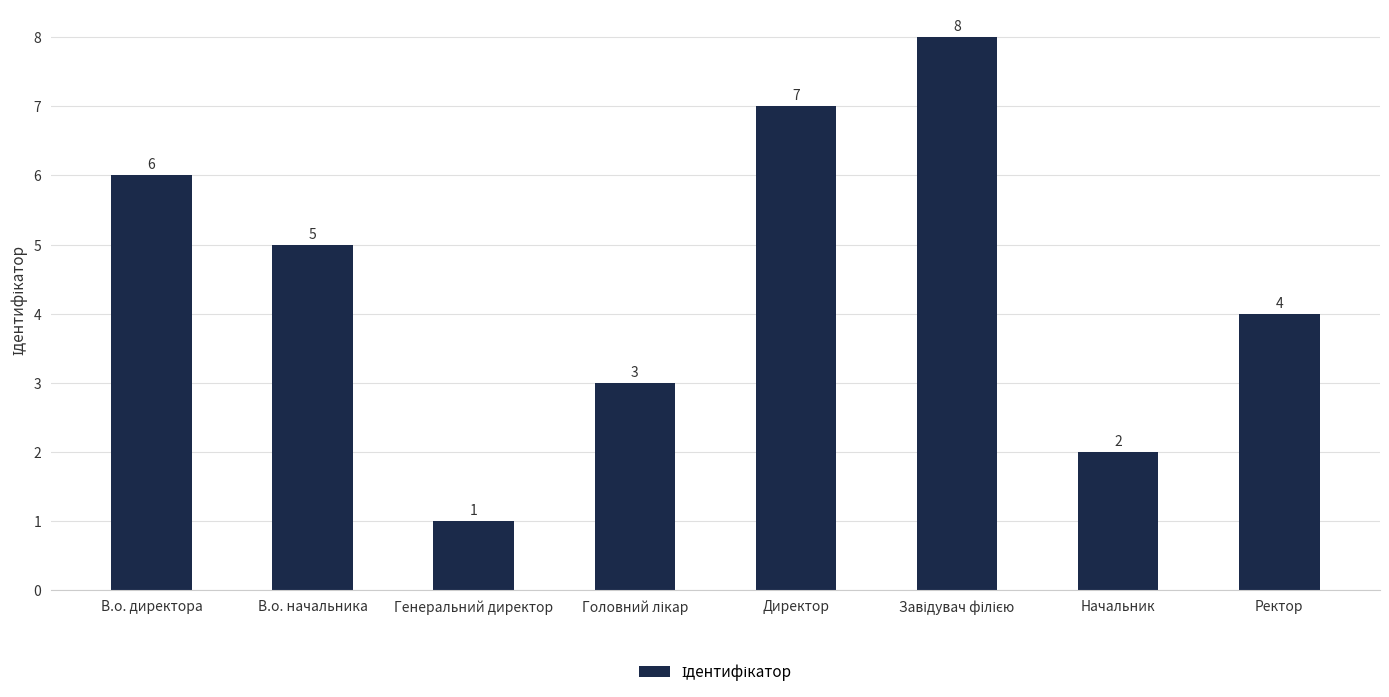

Reading left to right, list all the values displayed in this chart.

6	5	1	3	7	8	2	4